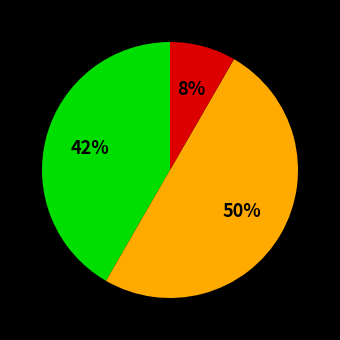

To the nearest percent, what is the difference between the largest and smallest slice percentages?

42%